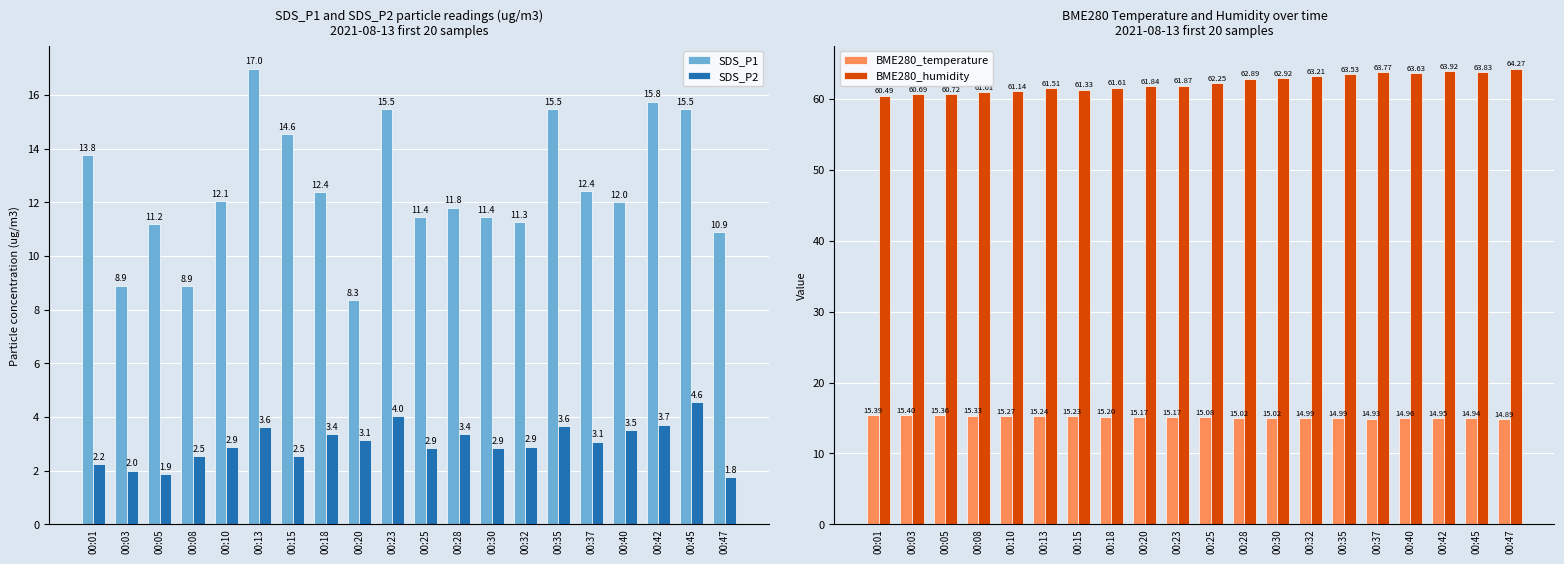

Reading left to right, extract all data points from this chart.

SDS_P1: 13.8	8.9	11.2	8.9	12.1	17.0	14.6	12.4	8.3	15.5	11.4	11.8	11.4	11.3	15.5	12.4	12.0	15.8	15.5	10.9
SDS_P2: 2.2	2.0	1.9	2.5	2.9	3.6	2.5	3.4	3.1	4.0	2.9	3.4	2.9	2.9	3.6	3.1	3.5	3.7	4.6	1.8
BME280_temperature: 15.4	15.4	15.4	15.3	15.3	15.2	15.2	15.2	15.2	15.2	15.1	15.0	15.0	15.0	15.0	14.9	15.0	14.9	14.9	14.9
BME280_humidity: 60.5	60.7	60.7	61.0	61.1	61.5	61.3	61.6	61.8	61.9	62.2	62.9	62.9	63.2	63.5	63.8	63.6	63.9	63.8	64.3